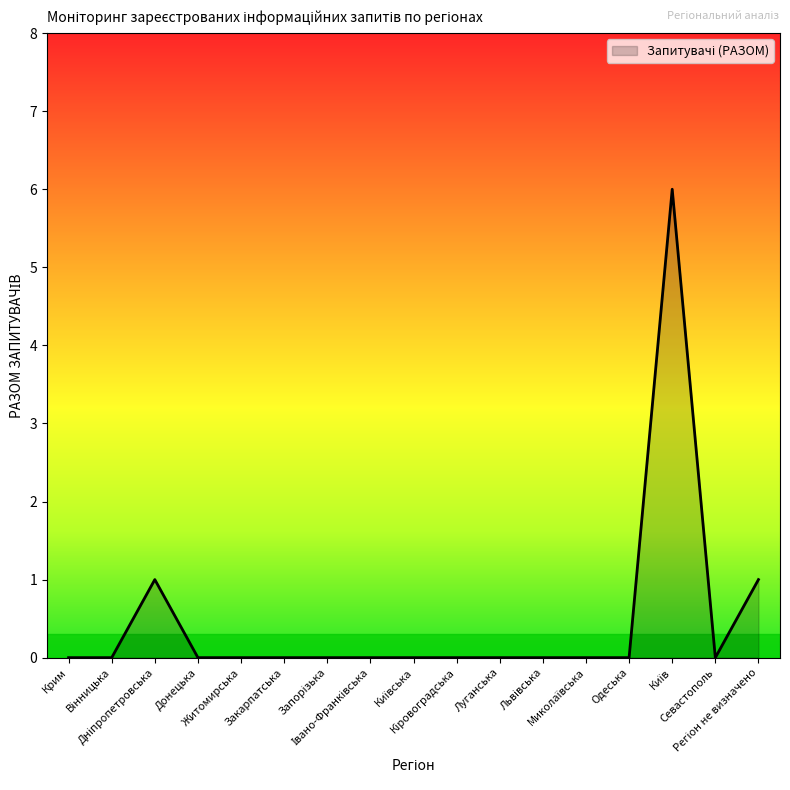

What is the difference between the maximum and minimum values?

6